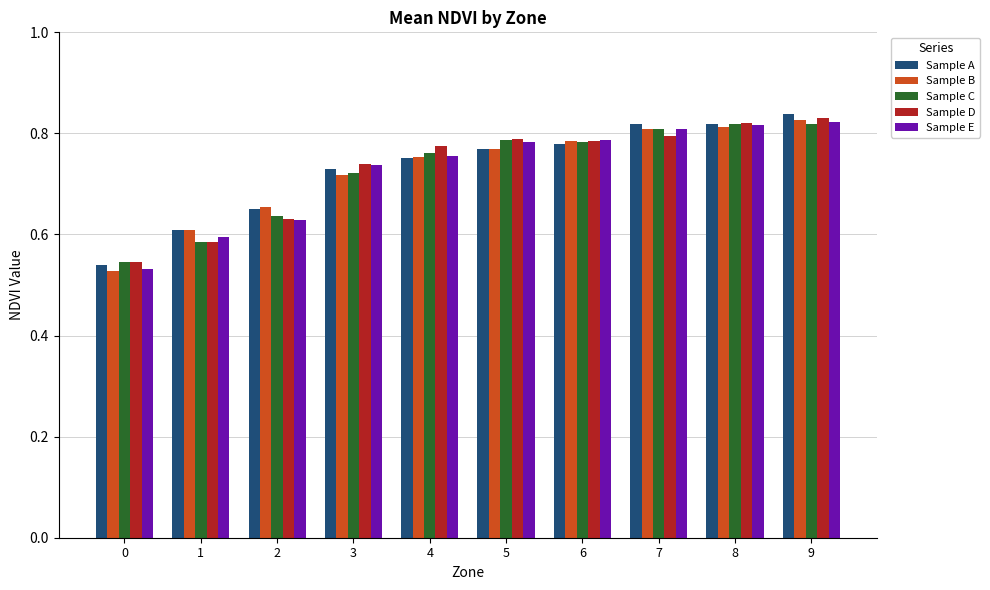

The Sample B series shows 0.8 at 5. True or false?

True